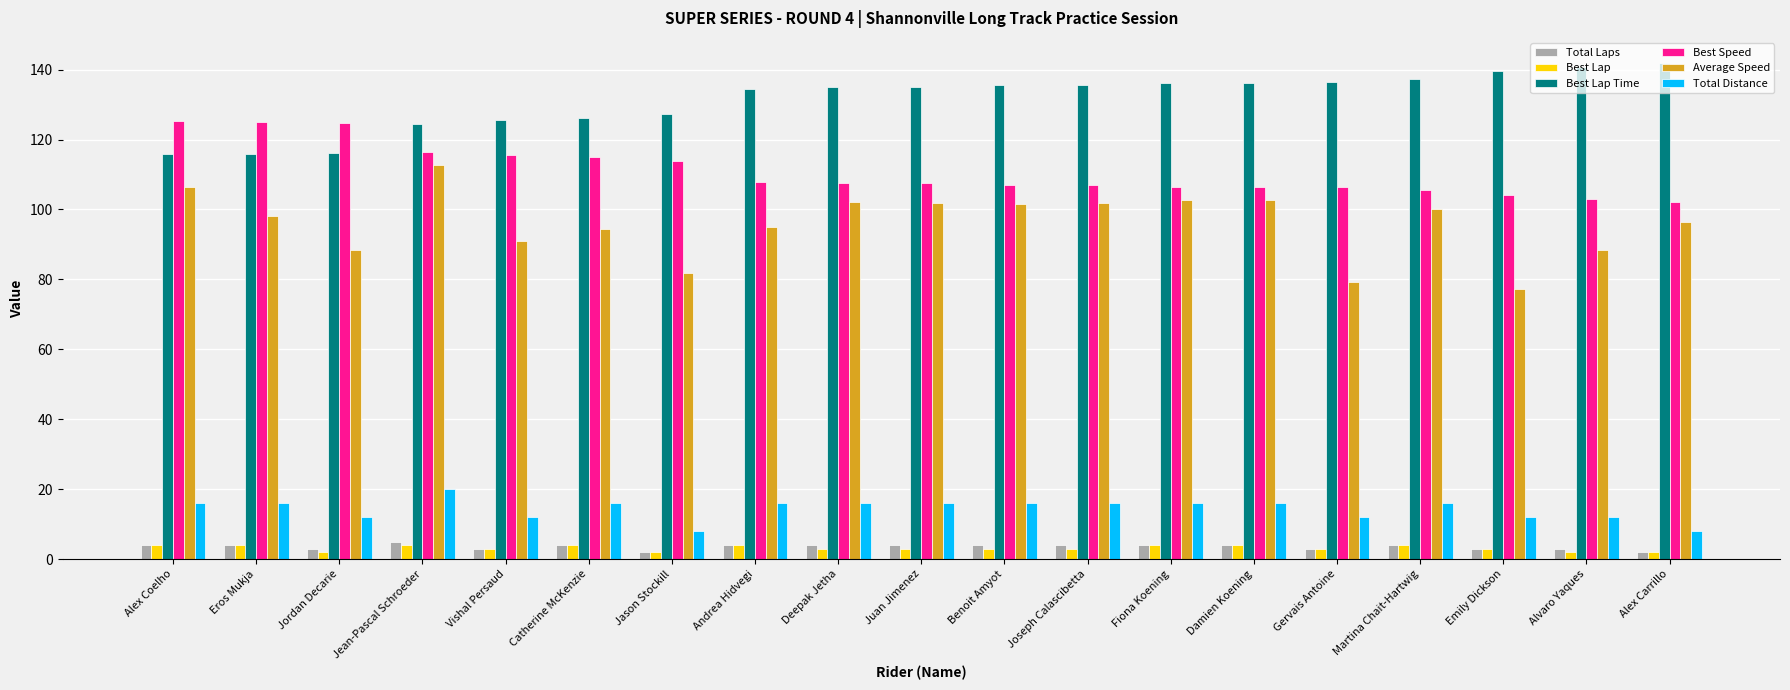

How many groups of bars are there?

19